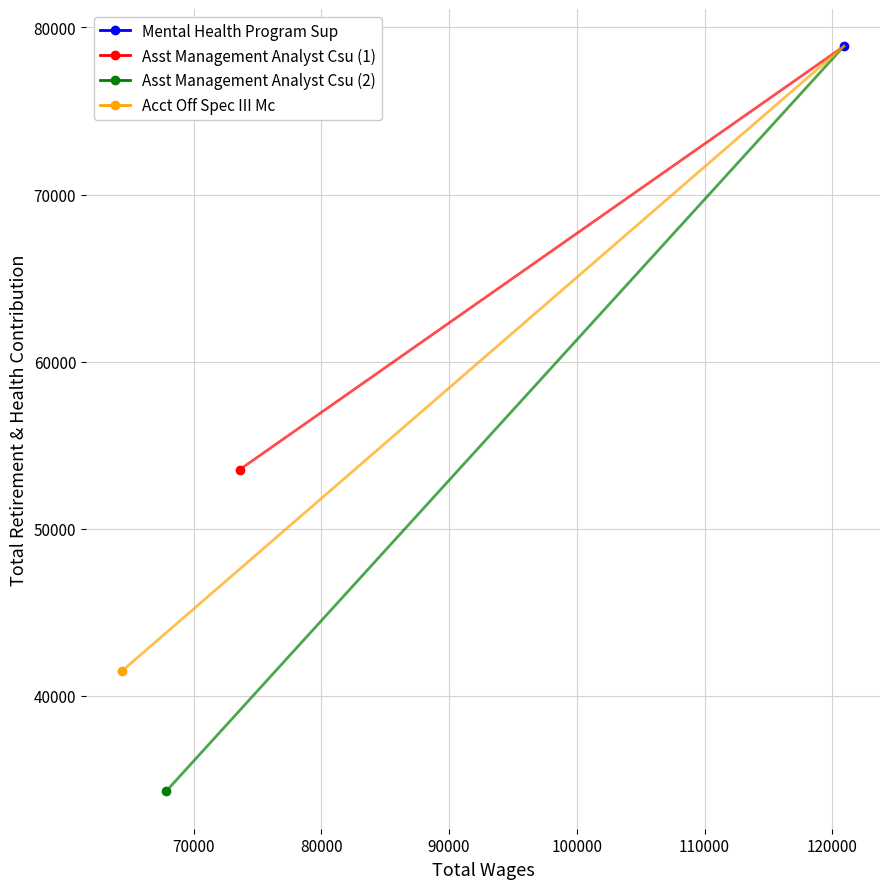

Count the number of categories in the chart.

2